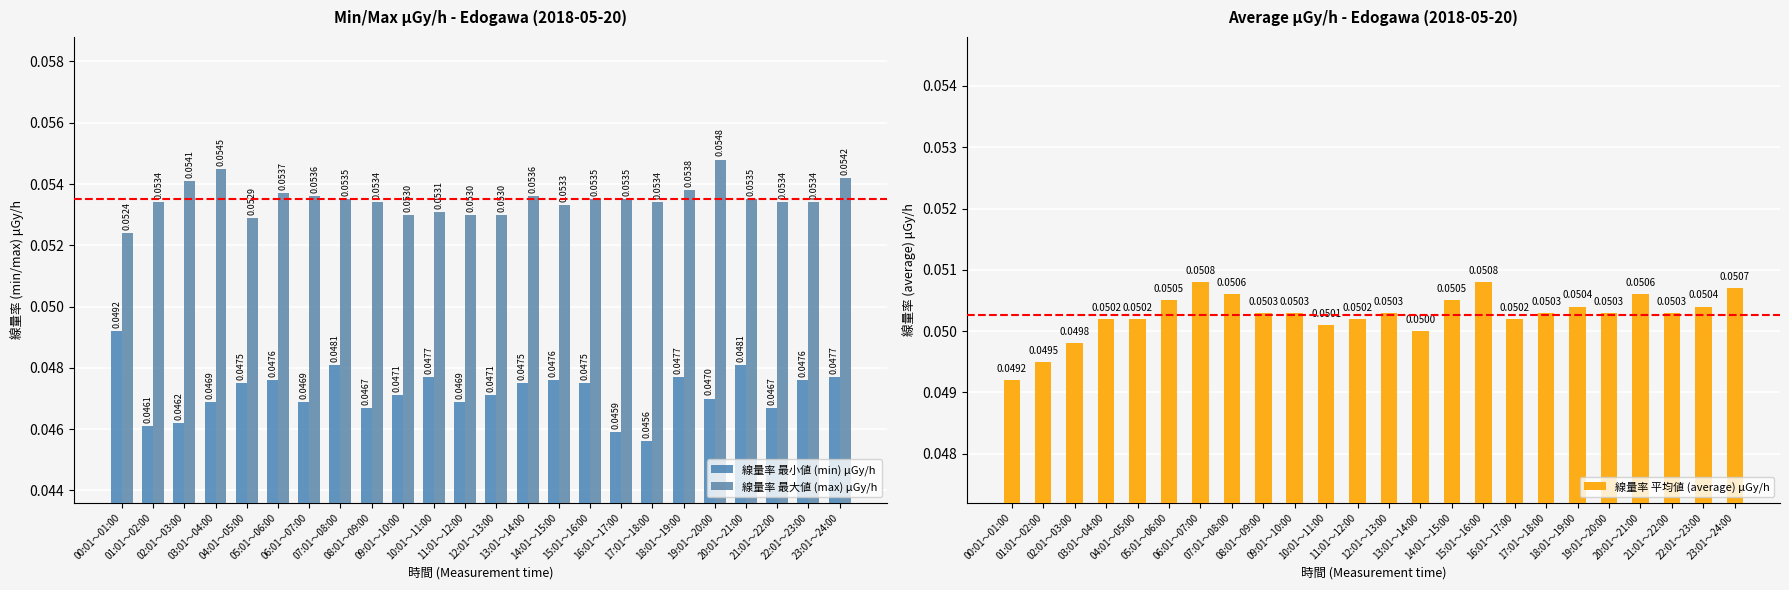

Rank the series by their average value, from highest to lowest.

線量率 最大値 (max) μGy/h, 線量率 平均値 (average) μGy/h, 線量率 最小値 (min) μGy/h